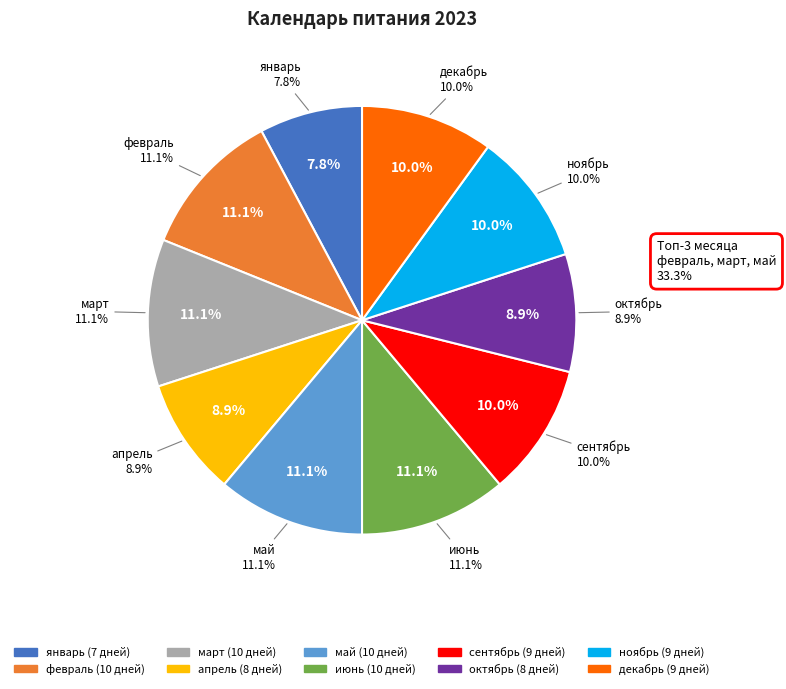

Between февраль and ноябрь, which is larger?

февраль